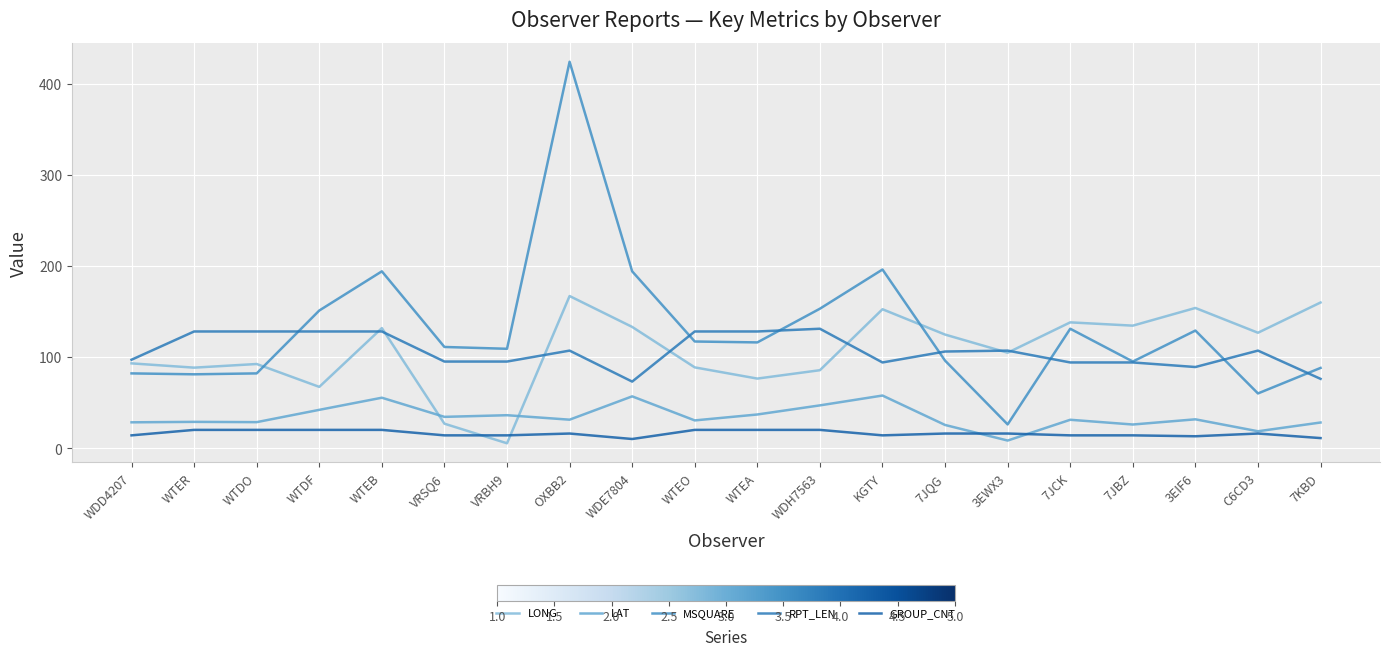

Which series ends up on top after the final intersection of LONG and RPT_LEN?

LONG